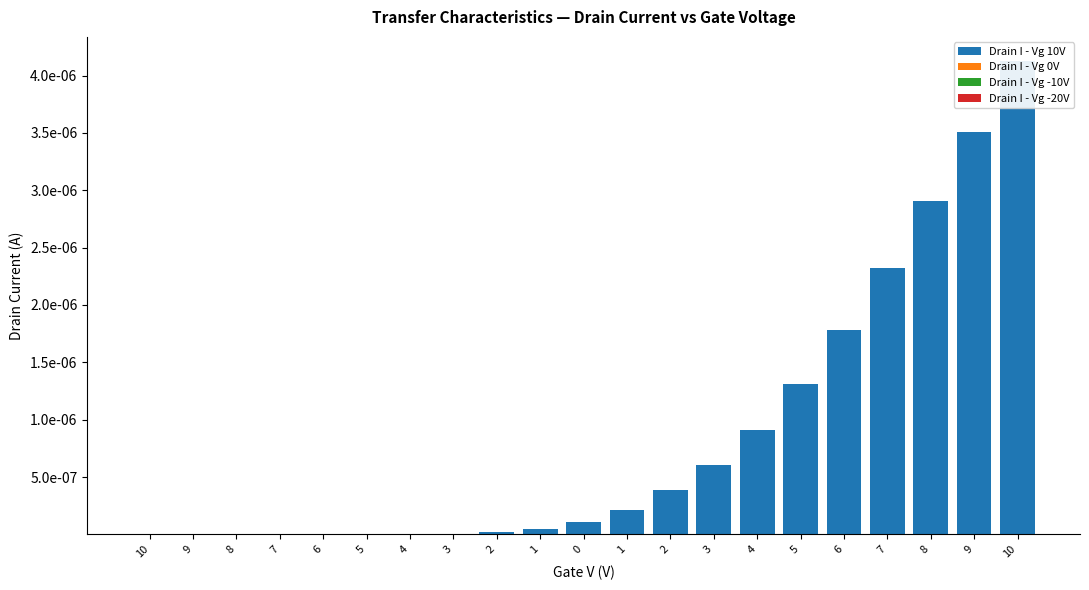

Where is Drain I - Vg -20V nearest to the value 0?

1